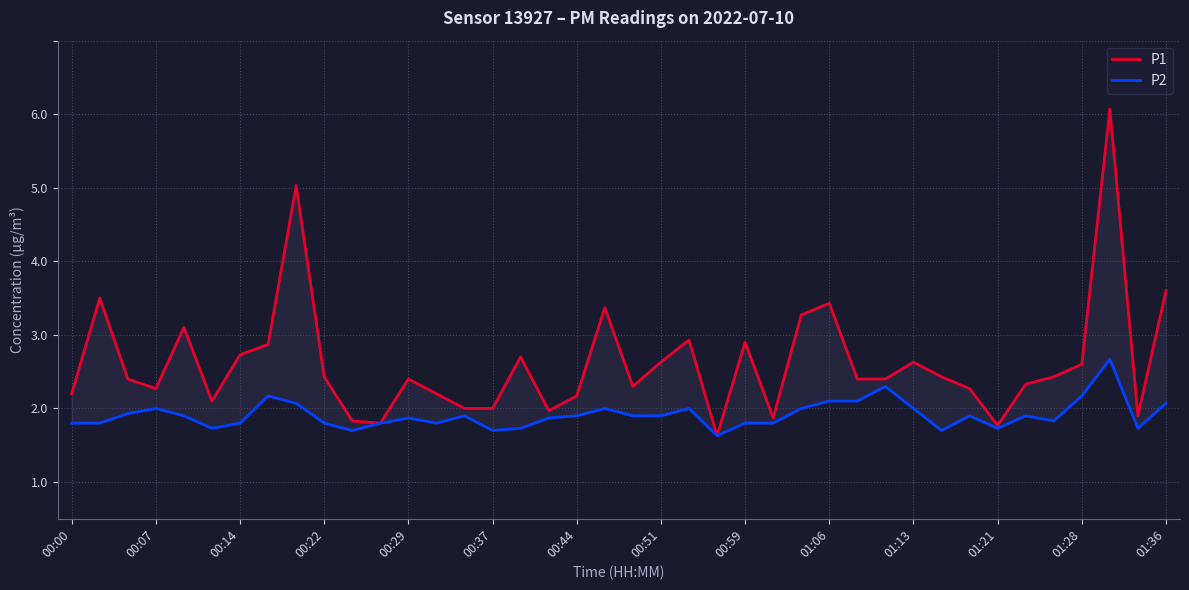

True or false: P1 has more than 1 interior local peaks.

True